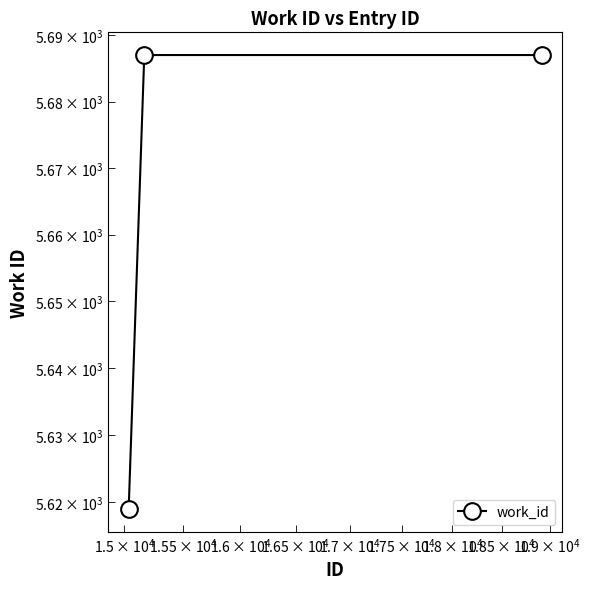

Is this an area chart (filled region under the line)?

No